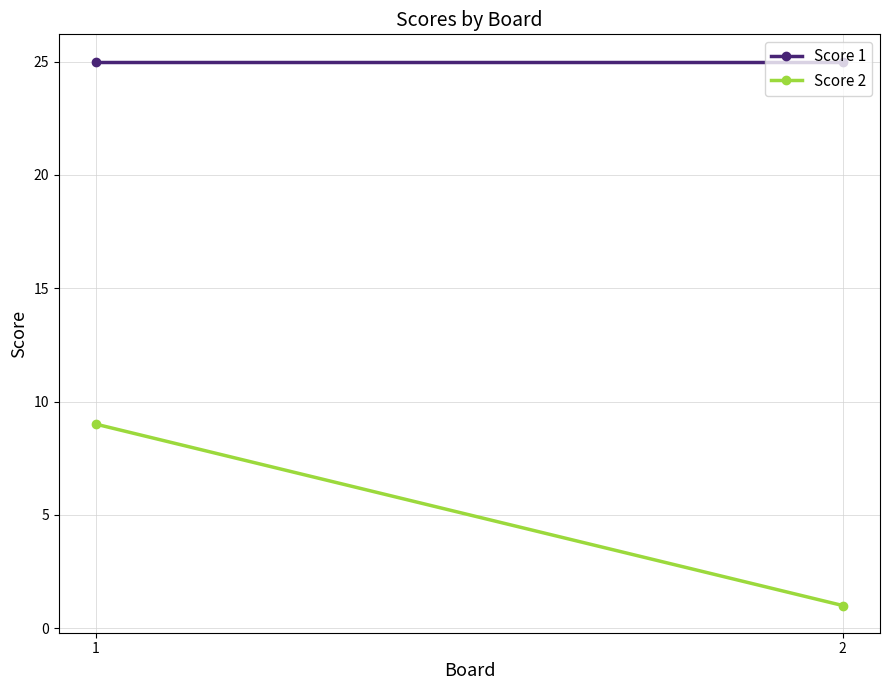

How many lines are shown in the chart?

2